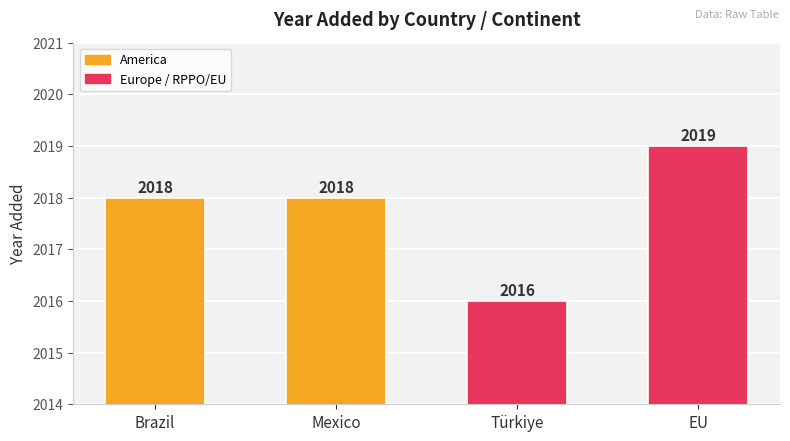

How many data points does each series have?

4